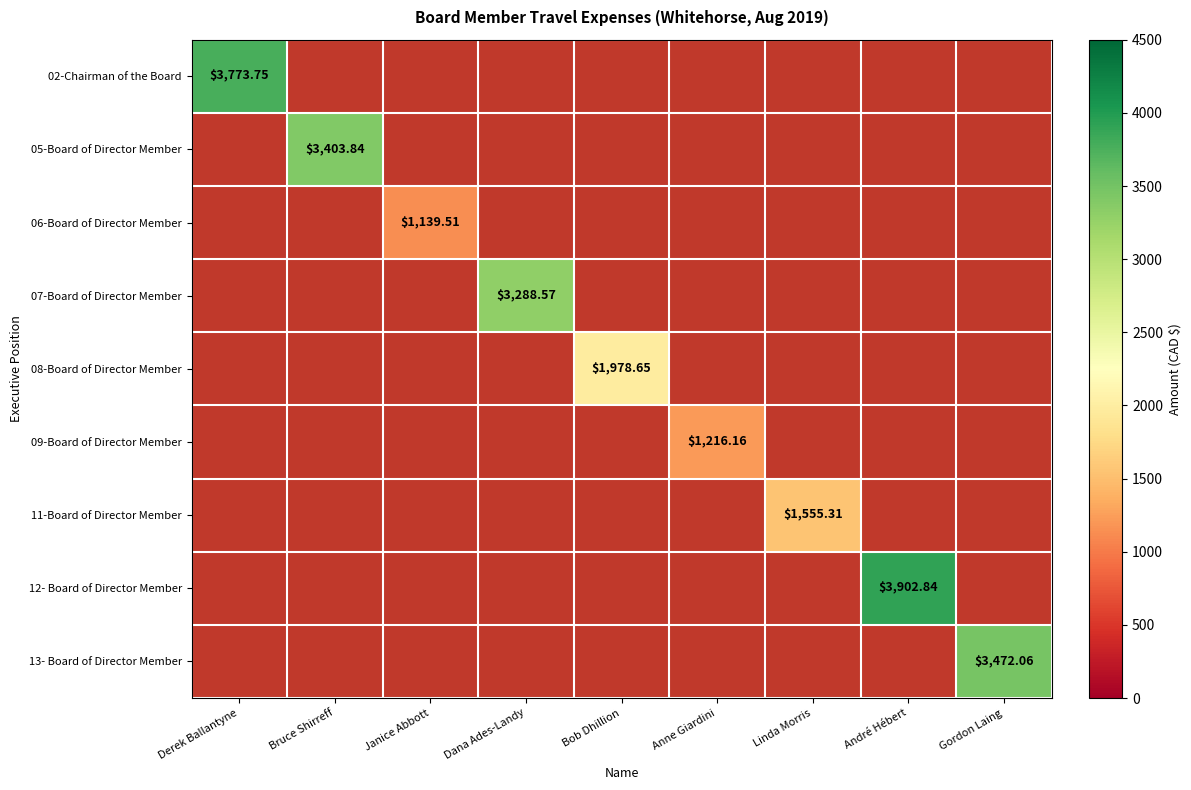

At André Hébert, list the series in order from largest to smallest.

02-Chairman of the Board, 05-Board of Director Member, 06-Board of Director Member, 07-Board of Director Member, 08-Board of Director Member, 09-Board of Director Member, 11-Board of Director Member, 12- Board of Director Member, 13- Board of Director Member